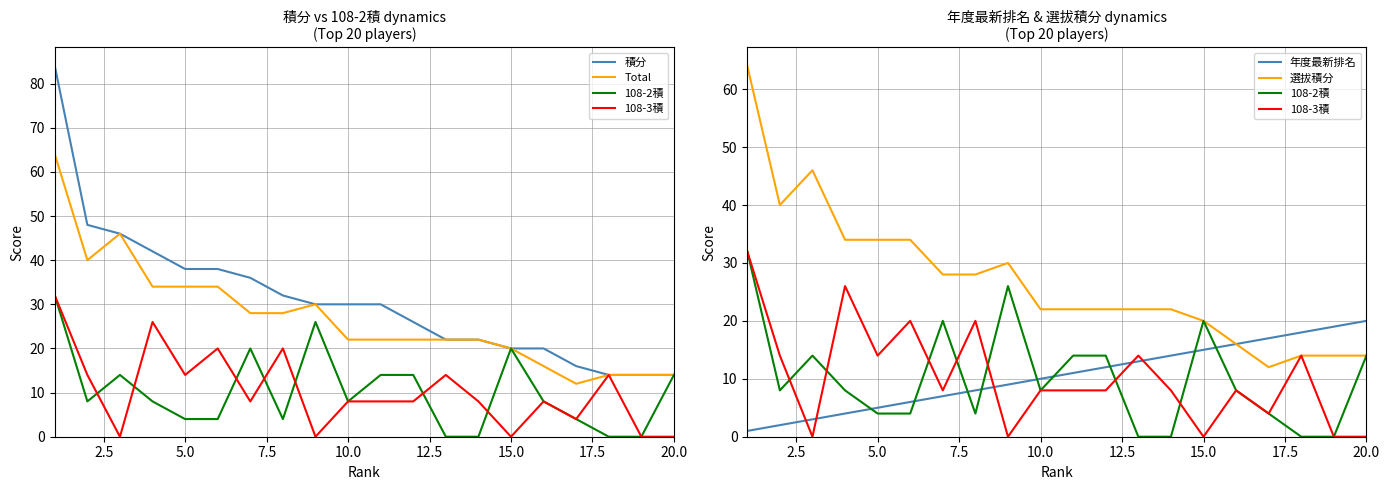

In Total, how many points are lower than both neighbors (excluding endpoints)?

2